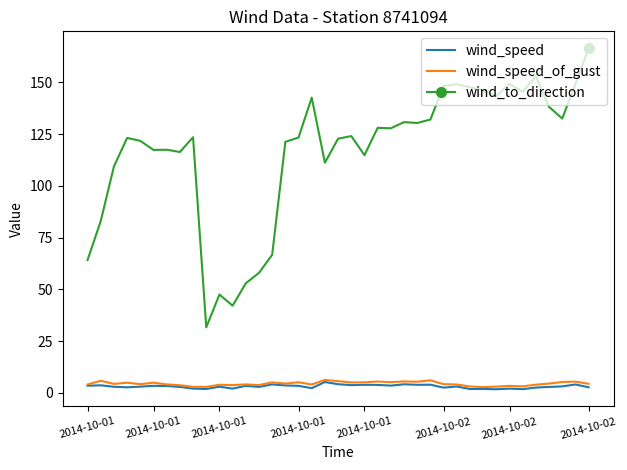

Which series has the largest total across all categories?

wind_to_direction